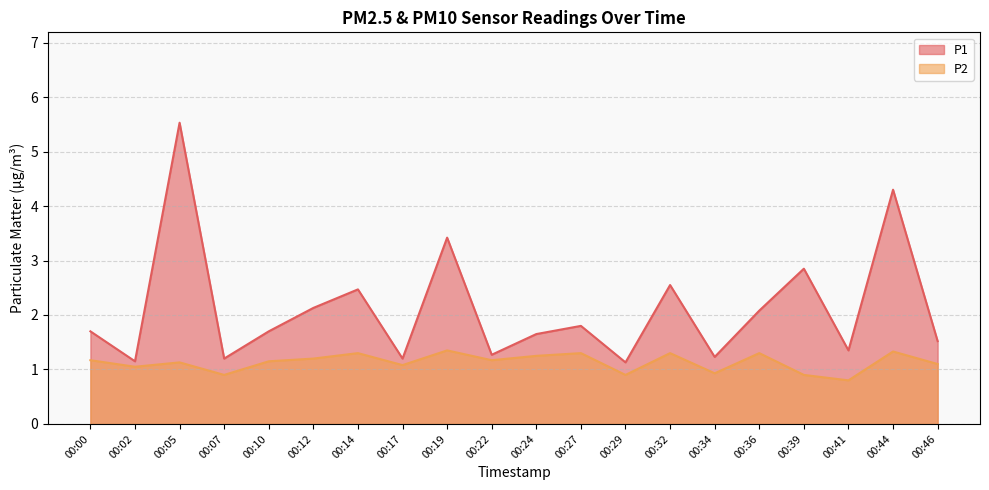

At which category is the sum across all series the highest?

00:05